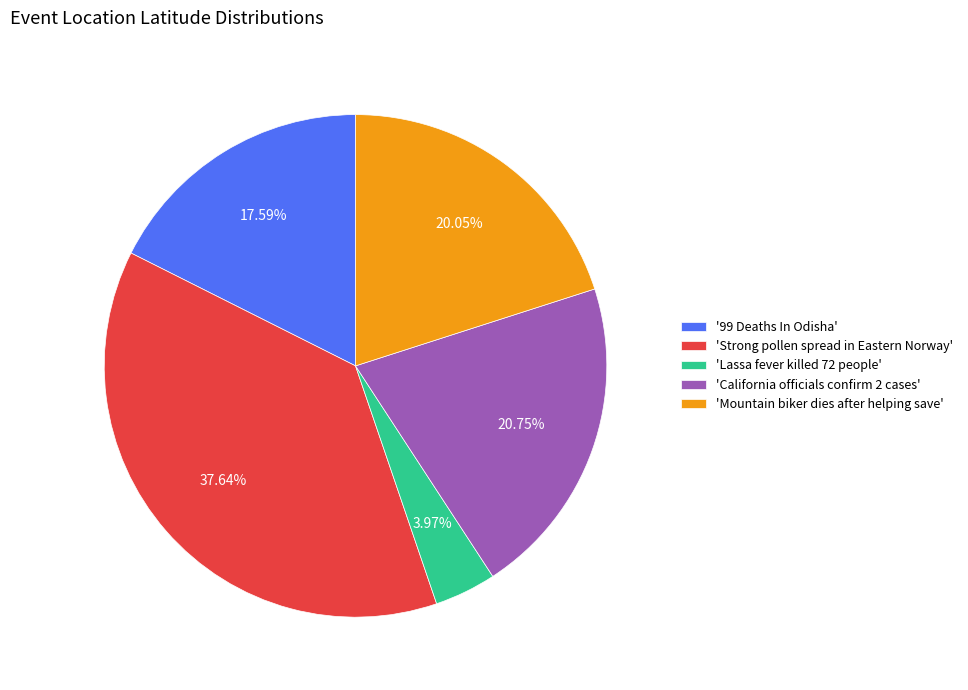

Do 'Lassa fever killed 72 people' and '99 Deaths In Odisha' together represent more than half of the pie?

No